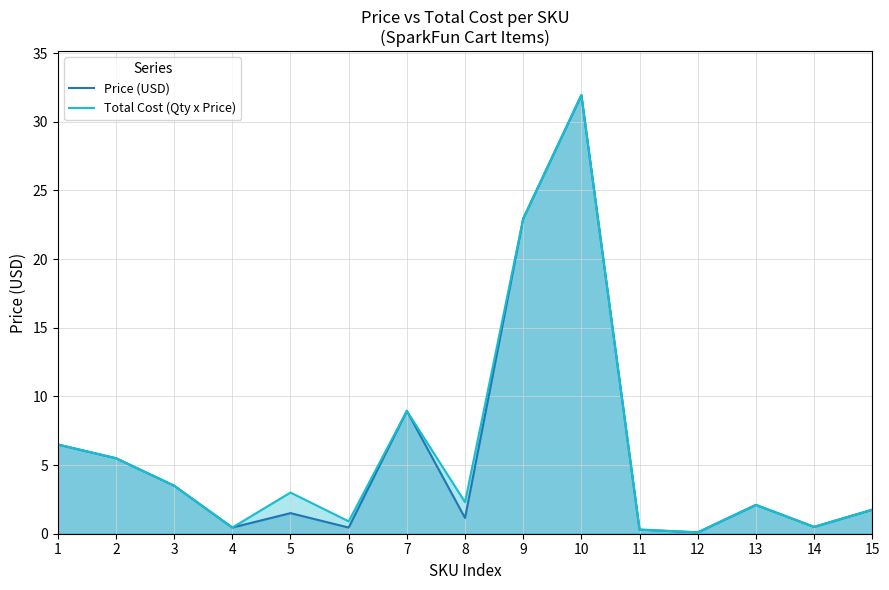

Rank the series by their maximum value, from lowest to highest.

Price (USD), Total Cost (Qty x Price)